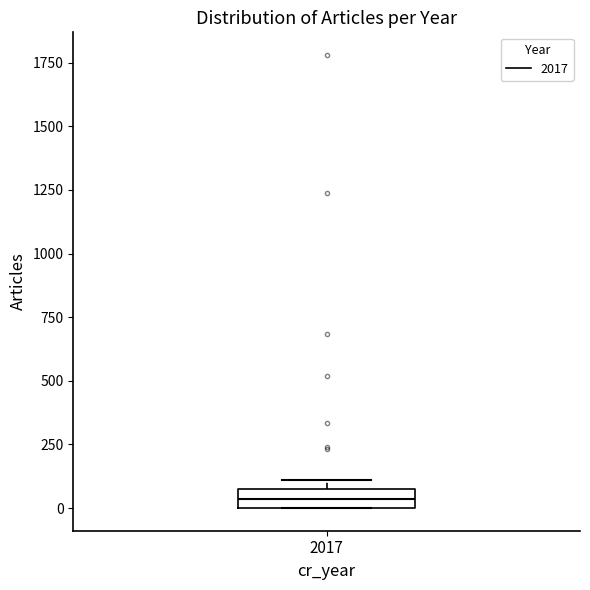

Where is the upper edge of the box at x = 2017 on the y-axis? The values are not printed on the chart, so give them approximately, as read against the axis.

100